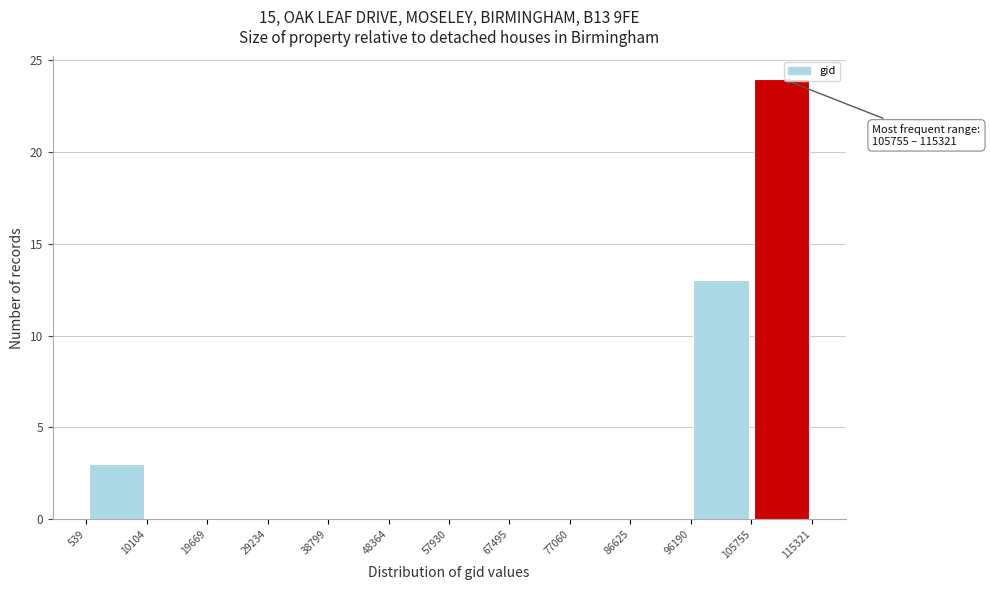

Over which range of the x-axis is the bar tallest?

105755 to 115321